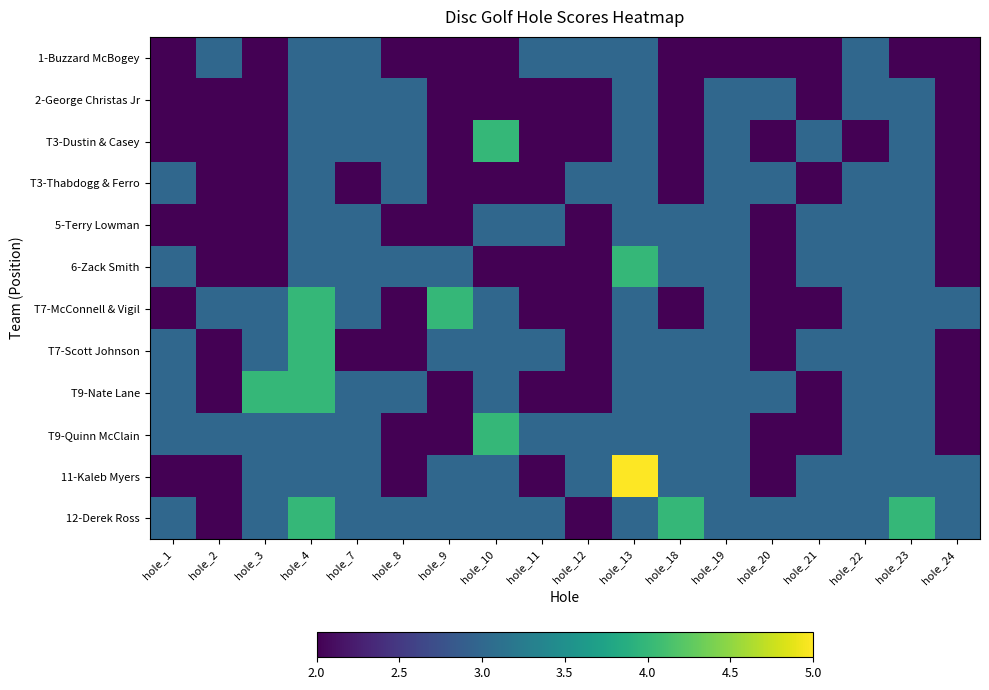

At how many categories does at least one series exceed 3?

7